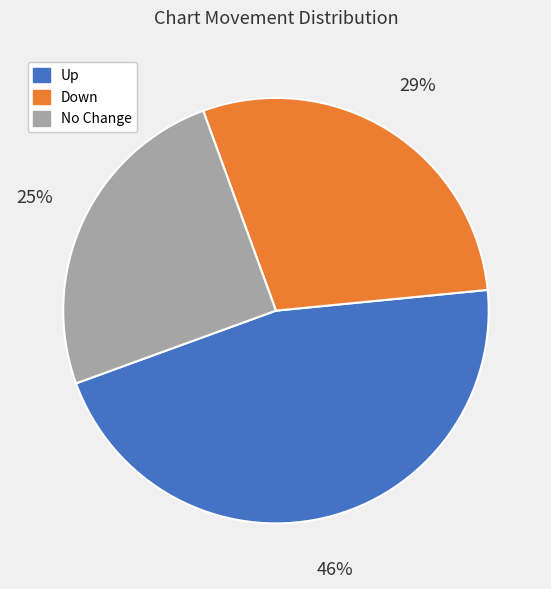

To the nearest percent, what is the average slice percentage?

33%